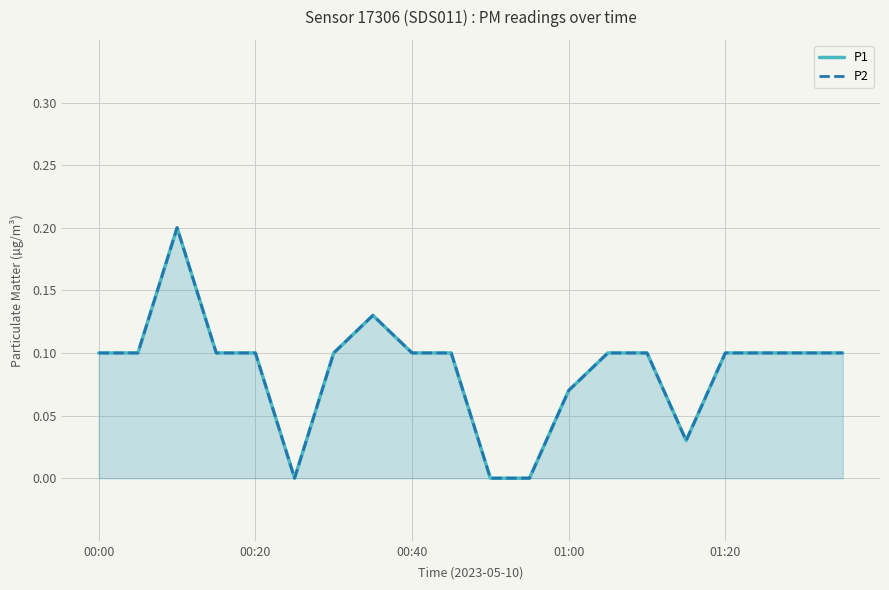

True or false: P1 and P2 intersect in this chart.

False